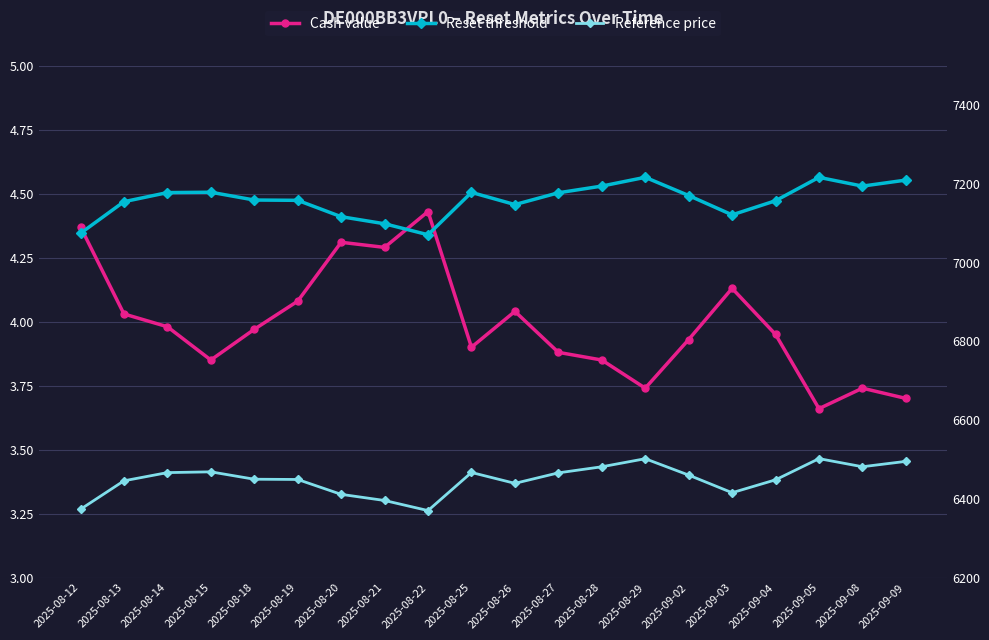

Reading right to left, extract all data points from this chart.

Cash value: 2025-09-09=3.7	2025-09-08=3.7	2025-09-05=3.7	2025-09-04=4.0	2025-09-03=4.1	2025-09-02=3.9	2025-08-29=3.7	2025-08-28=3.9	2025-08-27=3.9	2025-08-26=4.0	2025-08-25=3.9	2025-08-22=4.4	2025-08-21=4.3	2025-08-20=4.3	2025-08-19=4.1	2025-08-18=4.0	2025-08-15=3.9	2025-08-14=4.0	2025-08-13=4.0	2025-08-12=4.4
Reset threshold: 2025-09-09=7209.4	2025-09-08=7194.1	2025-09-05=7216.4	2025-09-04=7157.0	2025-09-03=7121.1	2025-09-02=7170.2	2025-08-29=7216.5	2025-08-28=7194.2	2025-08-27=7177.2	2025-08-26=7147.2	2025-08-25=7178.1	2025-08-22=7070.6	2025-08-21=7098.5	2025-08-20=7116.5	2025-08-19=7158.0	2025-08-18=7158.8	2025-08-15=7178.6	2025-08-14=7177.7	2025-08-13=7154.6	2025-08-12=7074.3
Reference price: 2025-09-09=6495.1	2025-09-08=6481.5	2025-09-05=6502.1	2025-09-04=6448.3	2025-09-03=6415.5	2025-09-02=6460.3	2025-08-29=6501.9	2025-08-28=6481.4	2025-08-27=6465.9	2025-08-26=6439.3	2025-08-25=6466.9	2025-08-22=6370.2	2025-08-21=6395.8	2025-08-20=6411.4	2025-08-19=6449.1	2025-08-18=6449.8	2025-08-15=6468.5	2025-08-14=6466.6	2025-08-13=6445.8	2025-08-12=6373.4